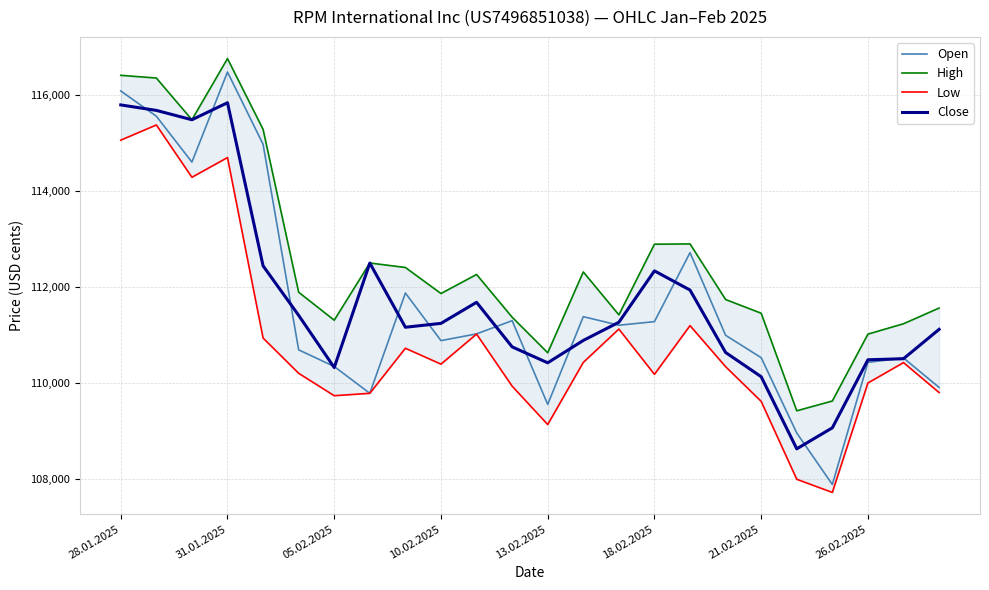

Is it true that Close equals 35696 at 28.01.2025?

False